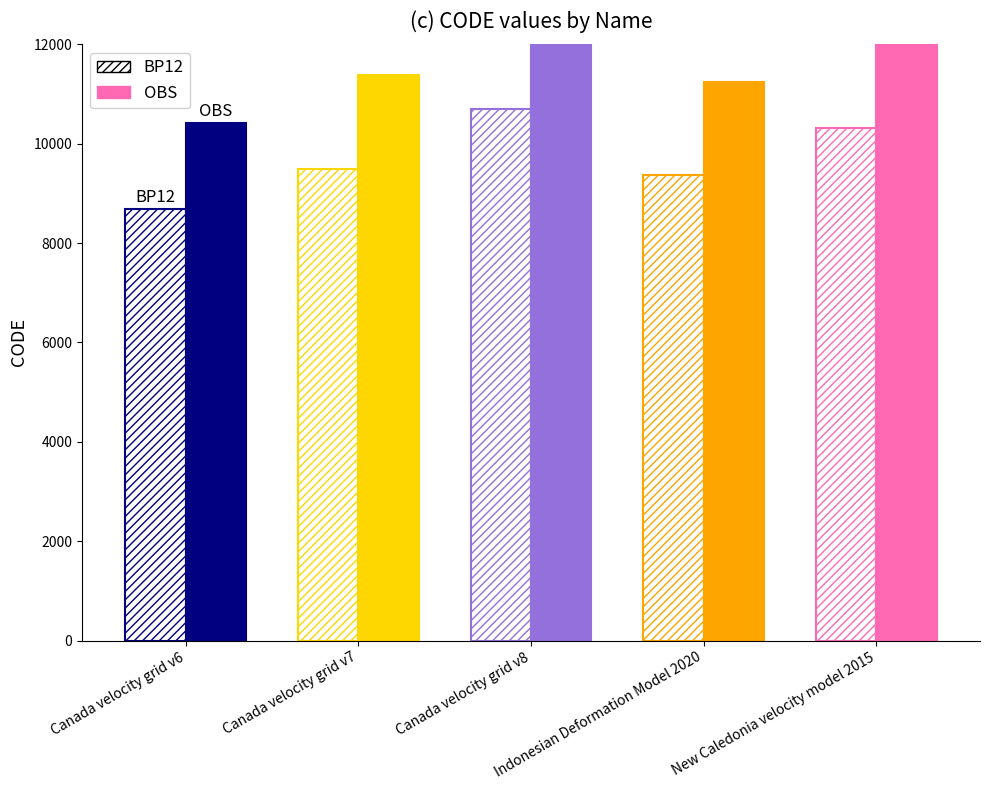

How many data points does each series have?

5